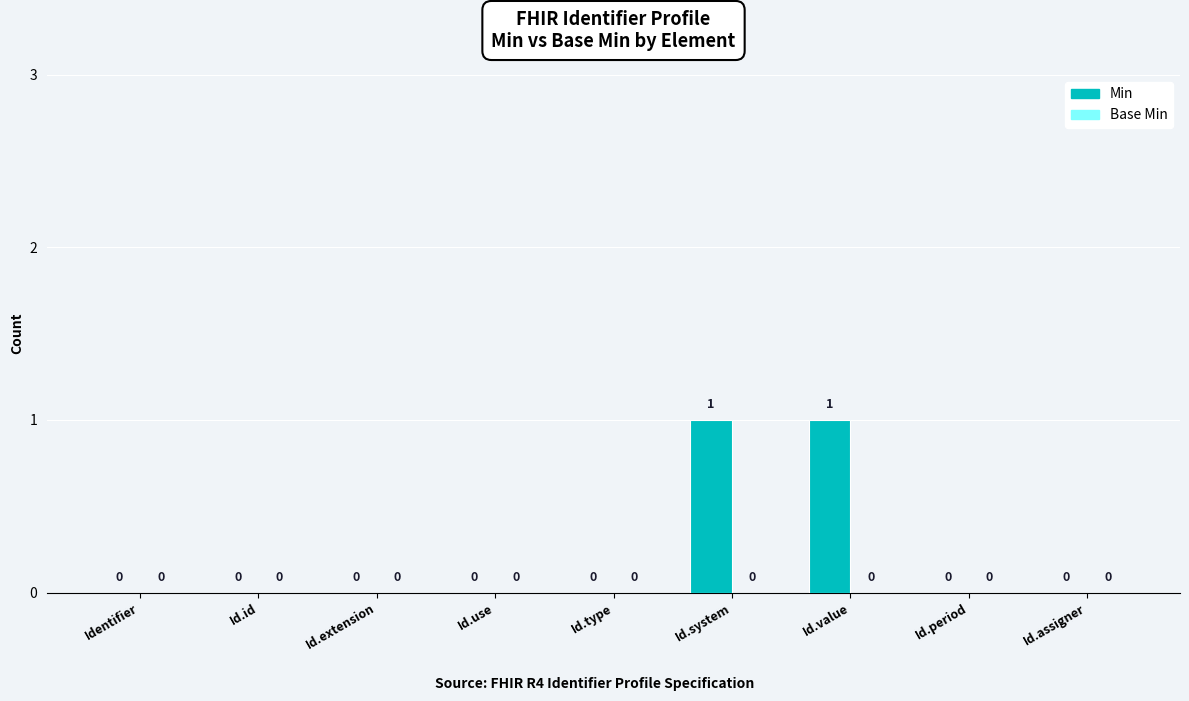

How many values are between 0 and 1?

9